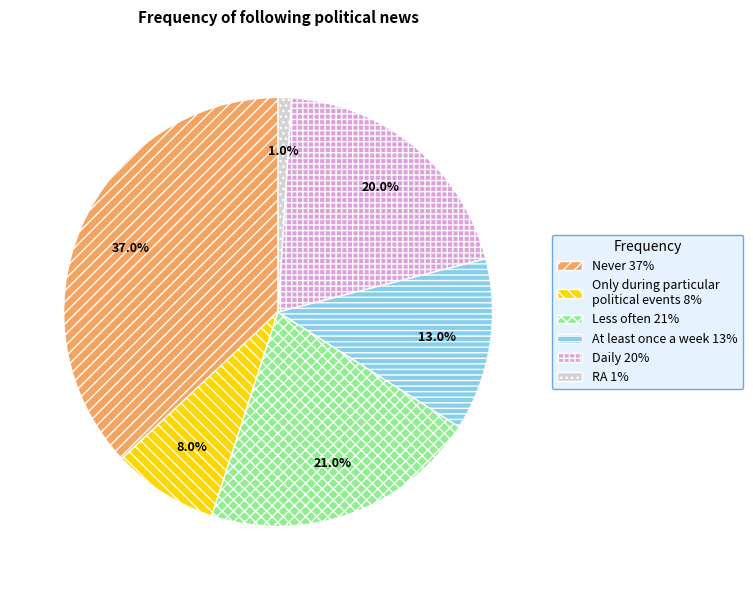

To the nearest percent, what is the difference between the Daily and RA slice percentages?

19%